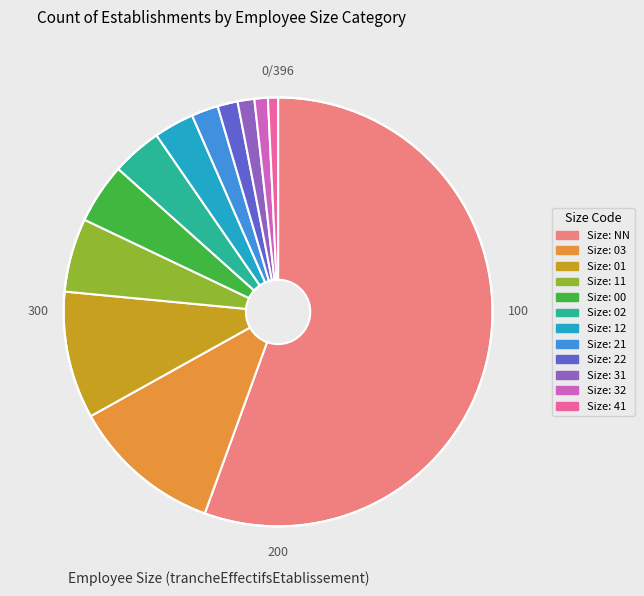

Is there a majority slice in this chart?

Yes